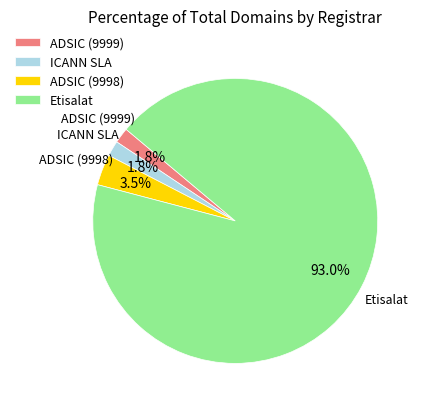

Count the number of slices in the pie.

4